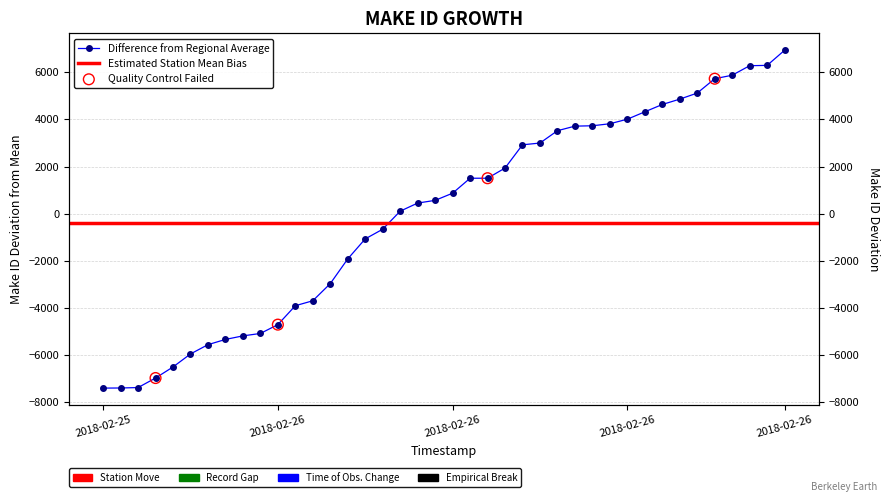

What is the change in value from 2018-02-25 22:00 to 2018-02-26 10:02?

+11110.0